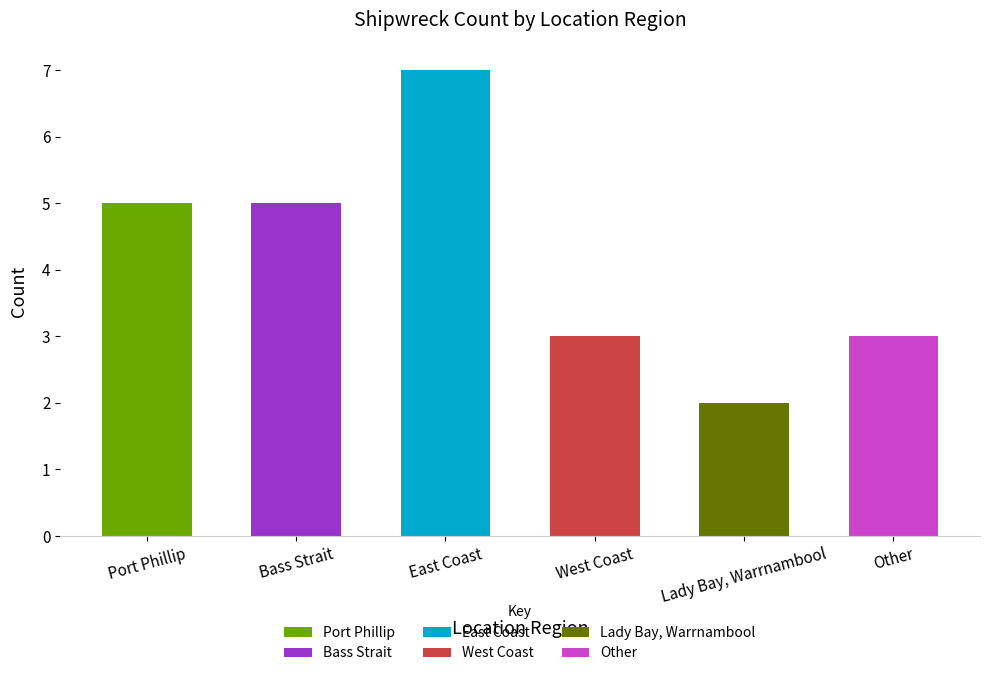

What is the minimum value shown in the chart?

2